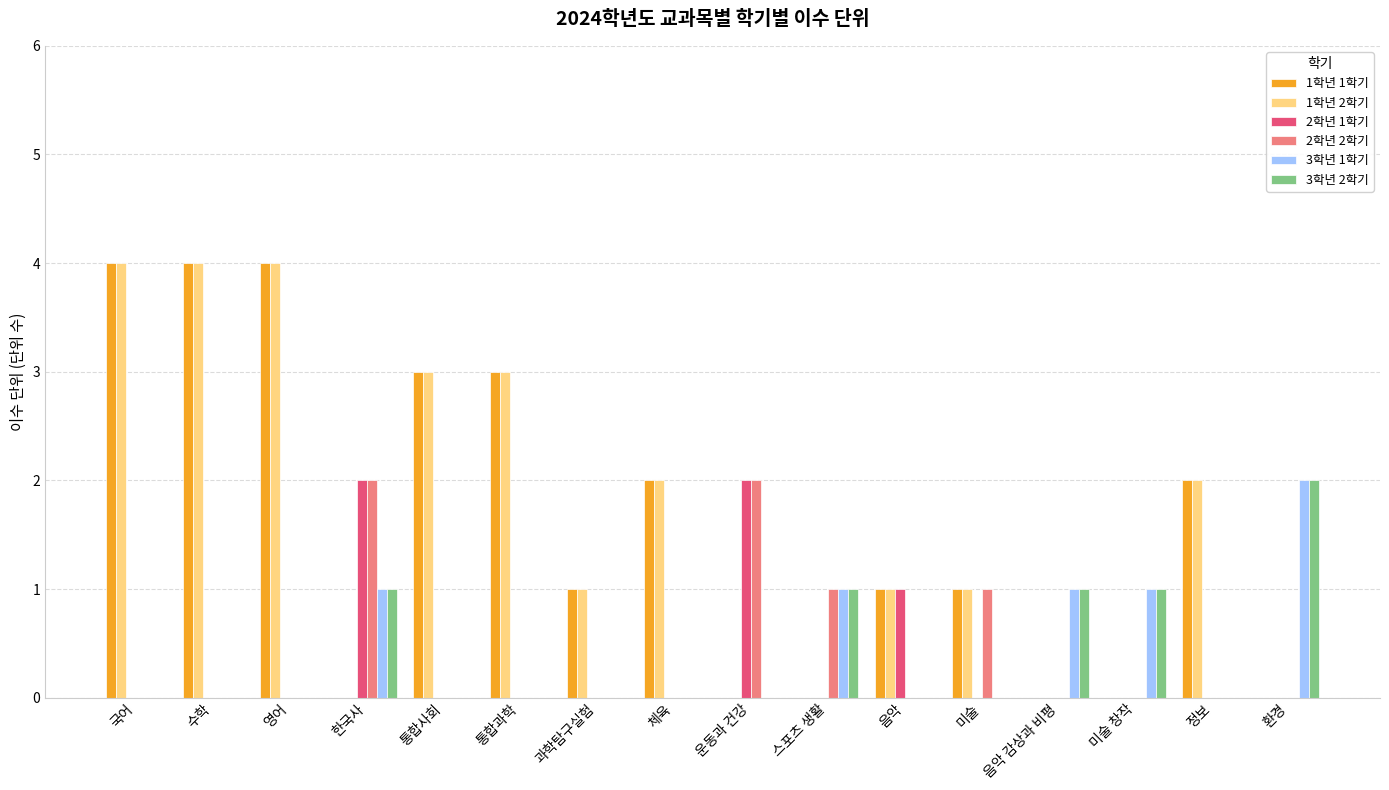

What are all the series names shown in the legend?

1학년 1학기, 1학년 2학기, 2학년 1학기, 2학년 2학기, 3학년 1학기, 3학년 2학기